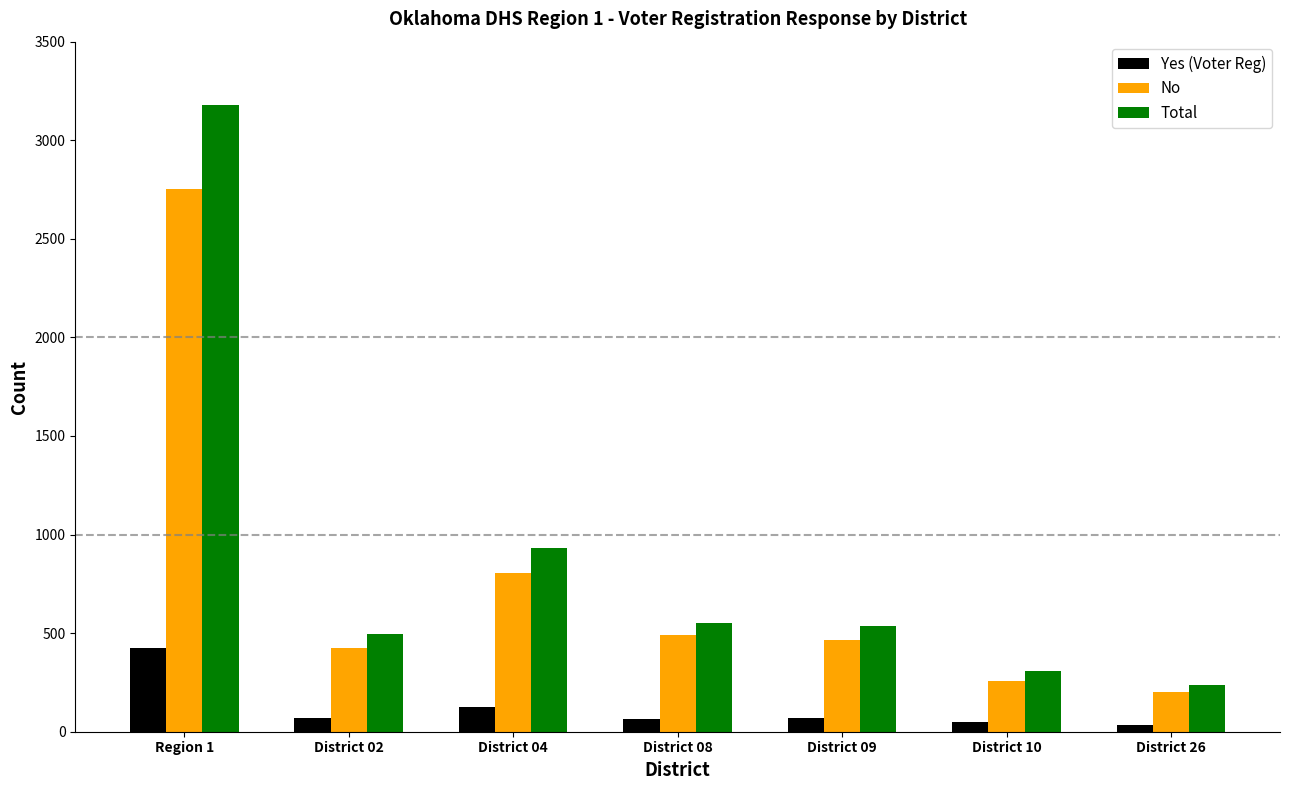

Which series has the largest total across all categories?

Total